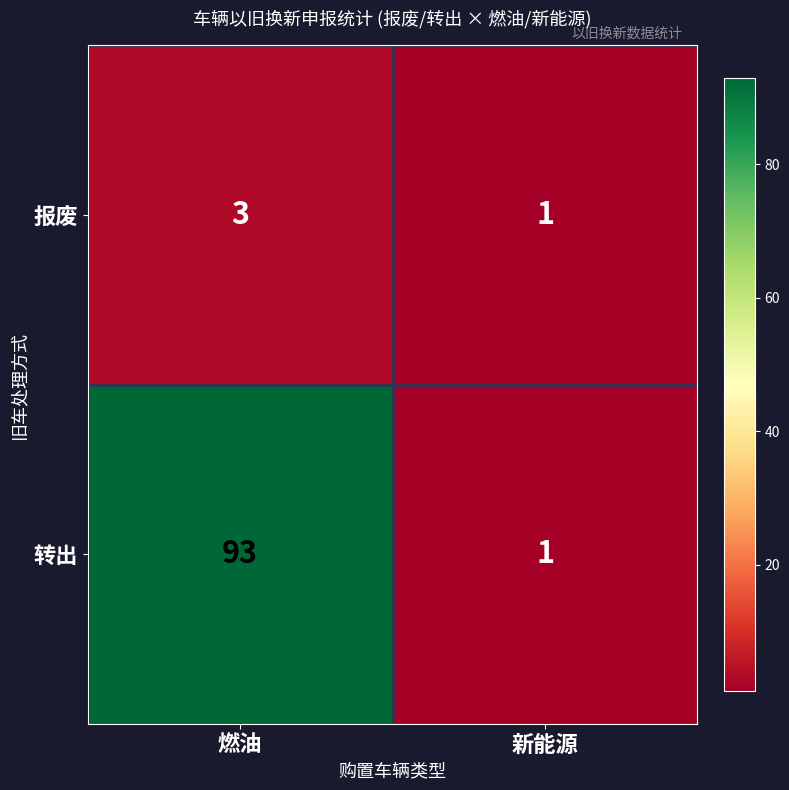

What is the sum of the 报废 values at 燃油 and 新能源?

4